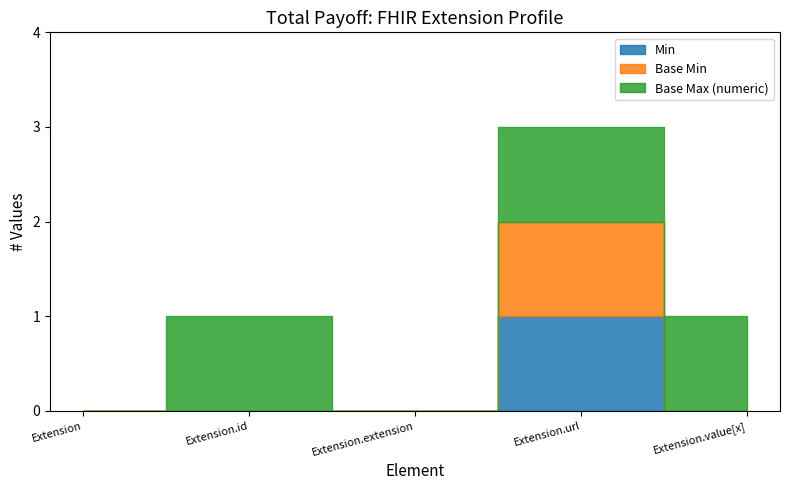

What is the sum of all Base Max (numeric) values?

3